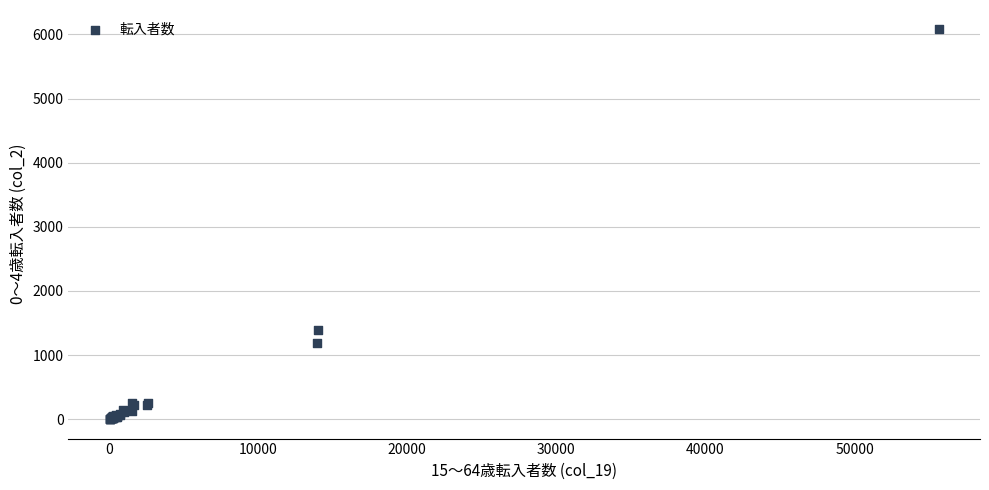

What Y value in the scatter plot is closest to 3039?

1385